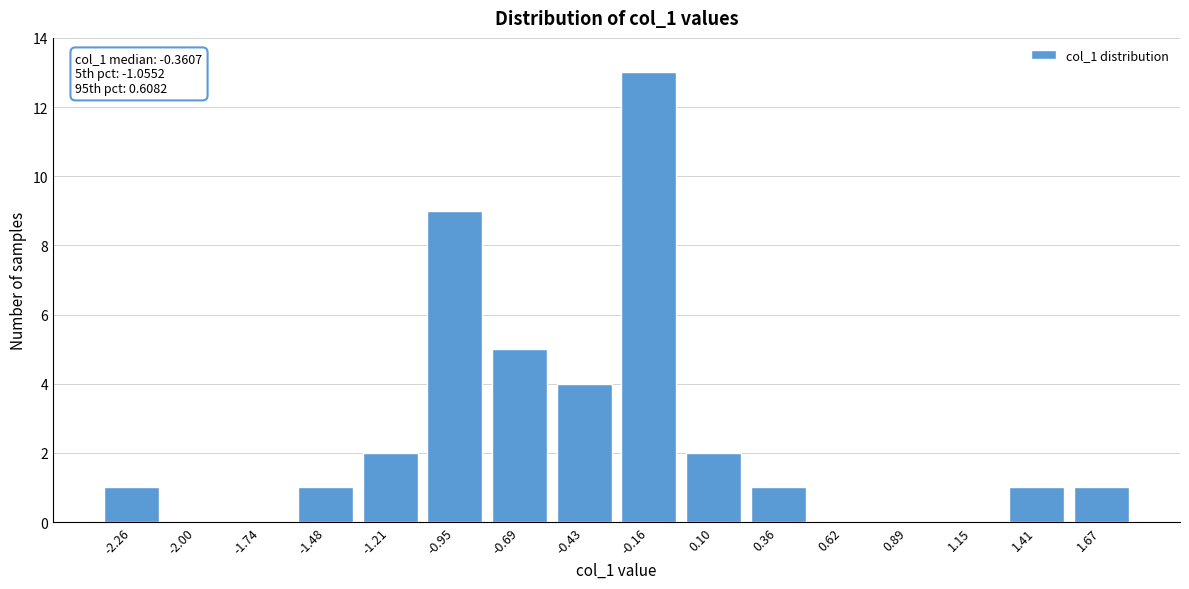

Reading left to right, extract all data points from this chart.

-2.26=1	-2.00=0	-1.74=0	-1.48=1	-1.21=2	-0.95=9	-0.69=5	-0.43=4	-0.16=13	0.10=2	0.36=1	0.62=0	0.89=0	1.15=0	1.41=1	1.67=1